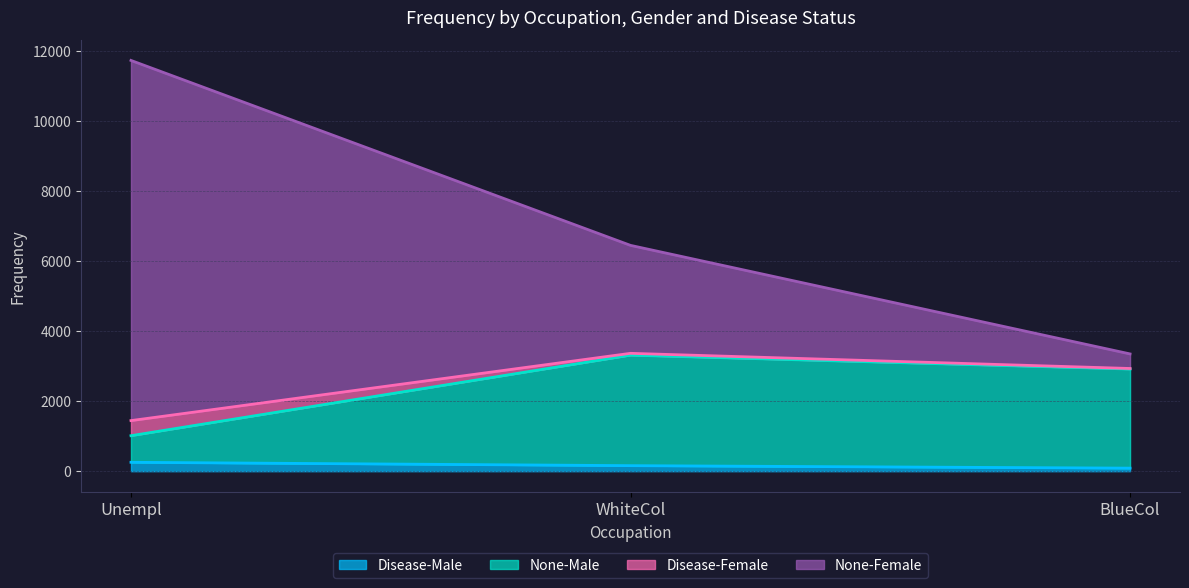

At which category is the sum across all series the highest?

Unempl